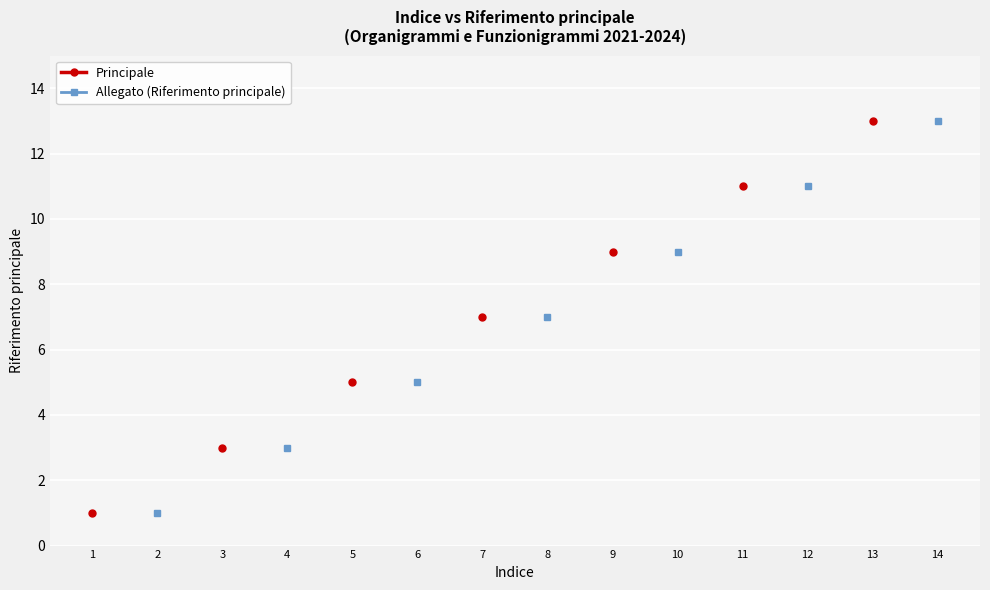

True or false: Allegato (Riferimento principale) and Principale cross at least once.

False